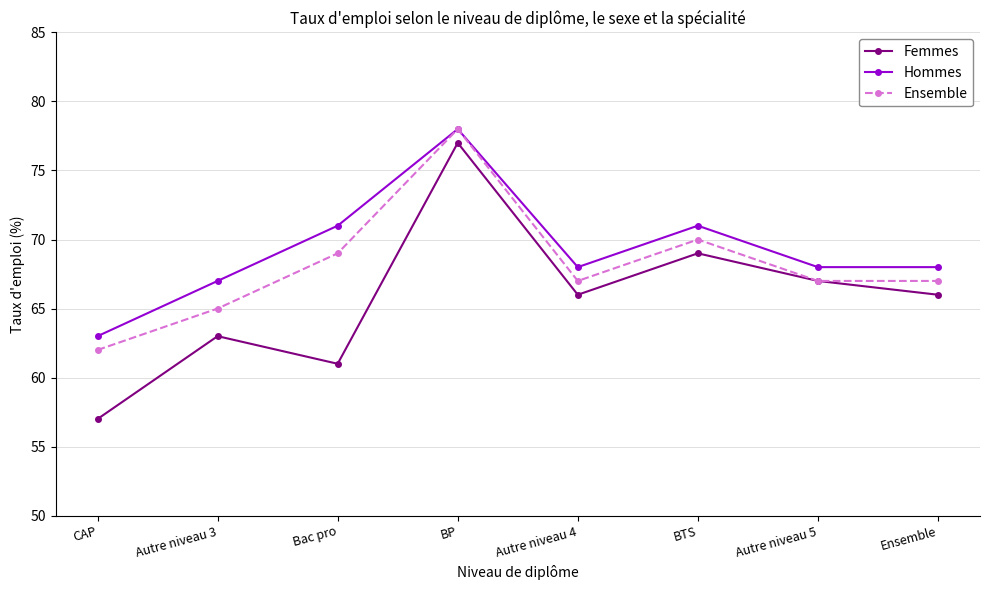

At which category does the chart reach its minimum across all series?

CAP